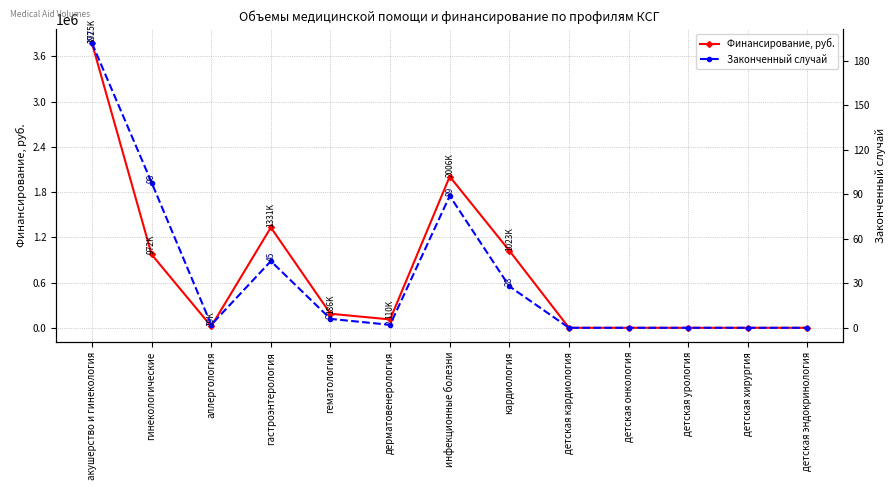

How many values in the Финансирование, руб. series are below 110959?

6